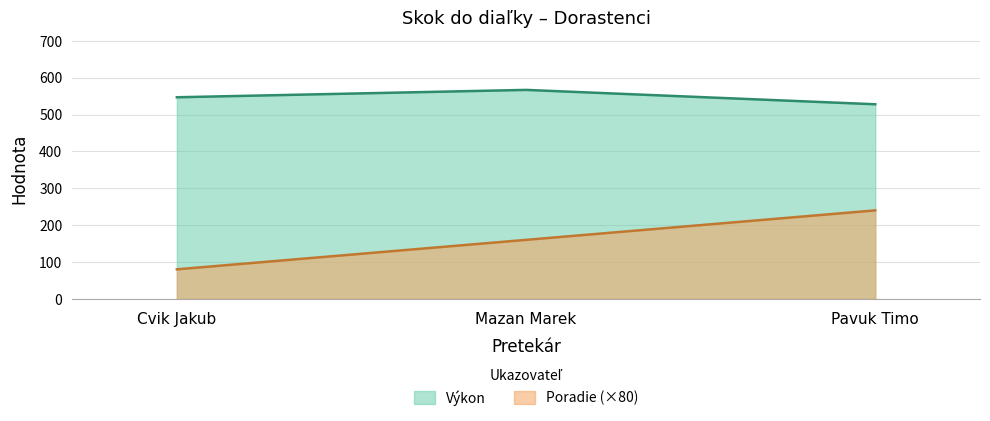

The value of Poradie at Pavuk Timo is 126. True or false?

False